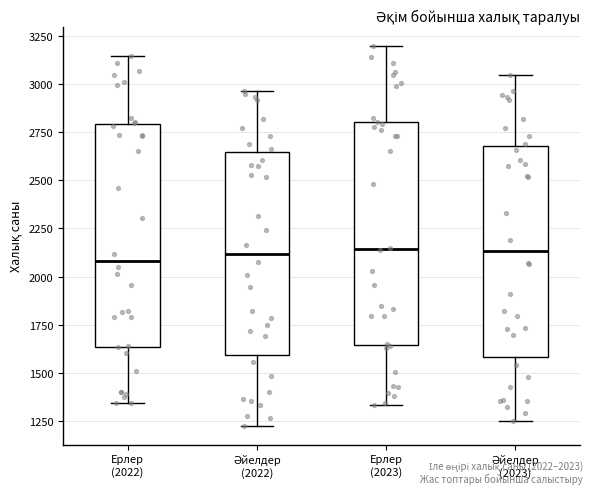

Where does the upper whisker of the box for Әйелдер (2022) end on the y-axis? The values are not printed on the chart, so give them approximately, as read against the axis.

2950